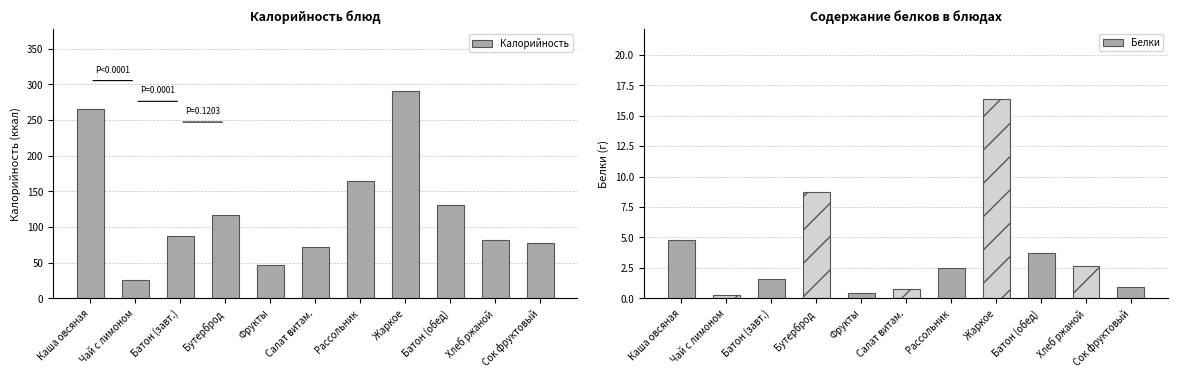

Are the bars horizontal?

No